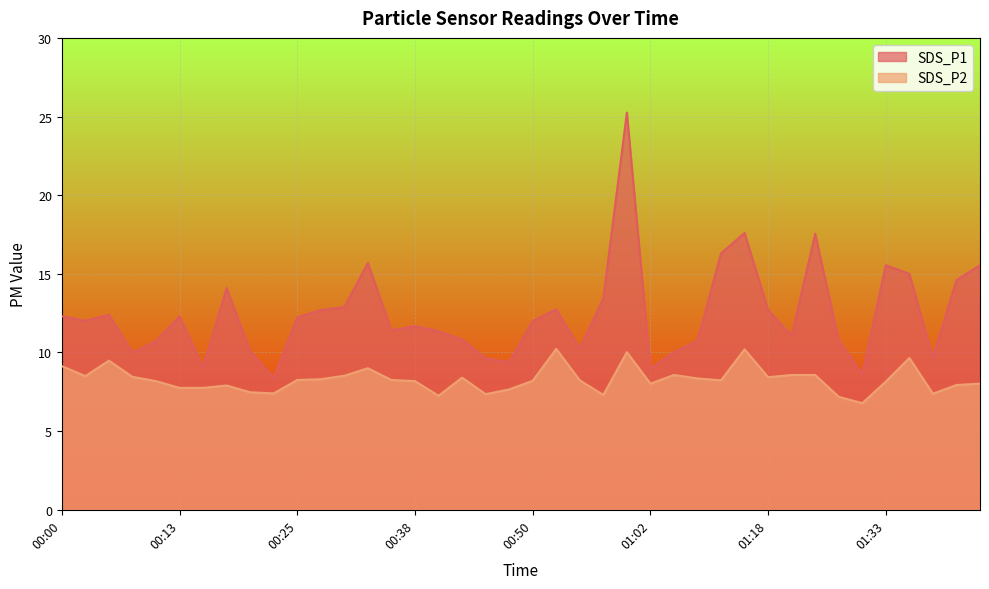

How many distinct data groups are displayed?

2